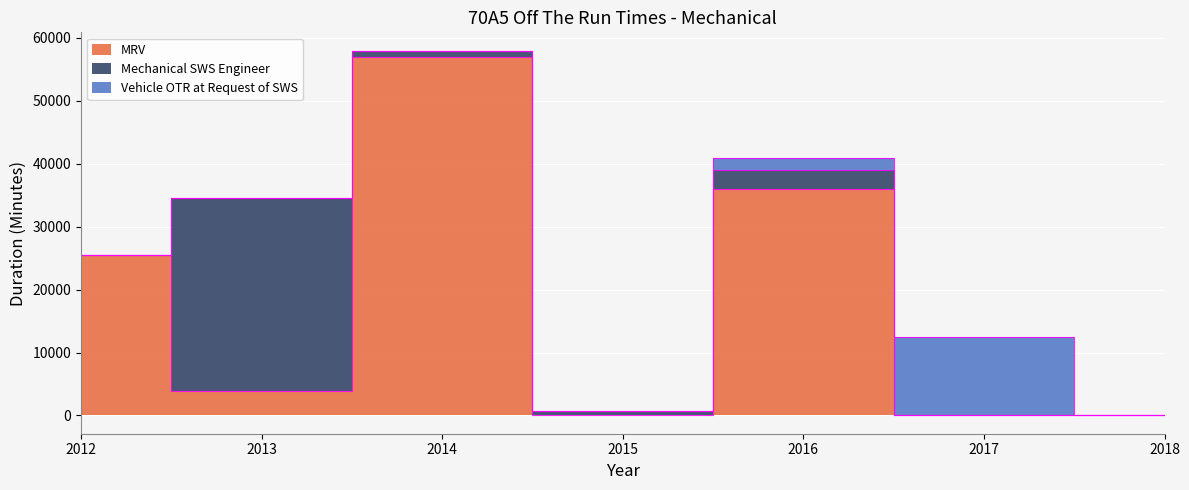

Rank the series at 2016 from lowest to highest value.

Vehicle OTR at Request of SWS, Mechanical SWS Engineer, MRV